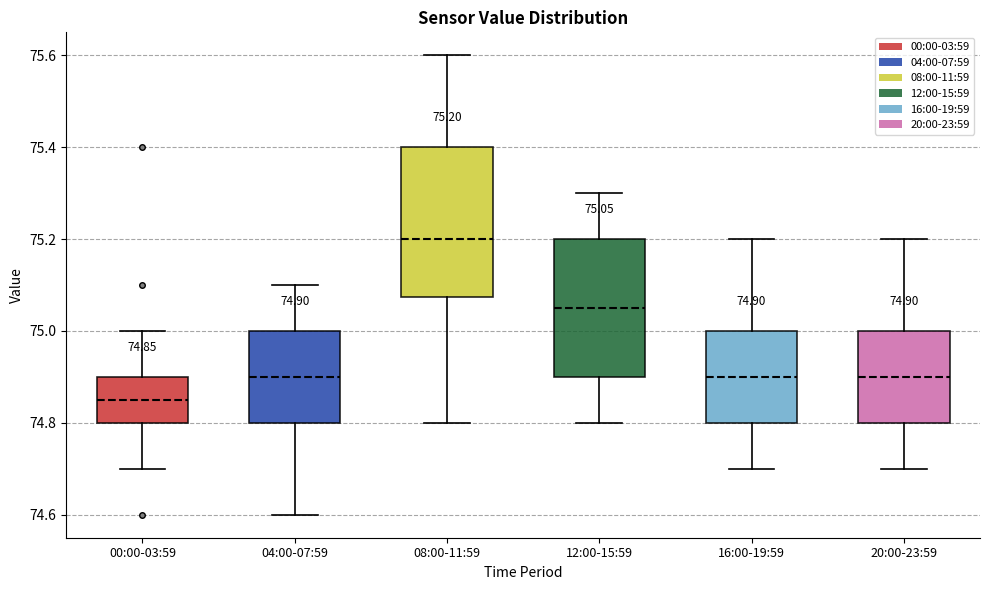

Which box has the highest median line?

08:00-11:59